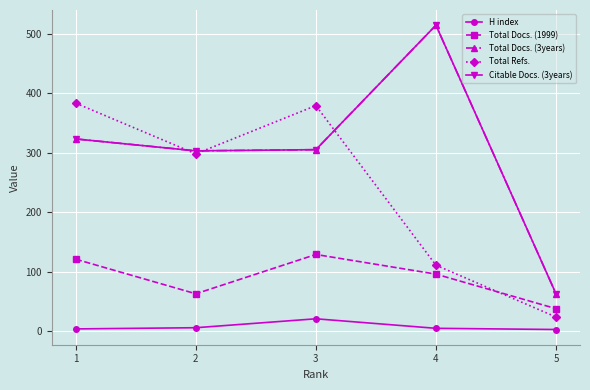

List the labels in order of Citable Docs. (3years) value, smallest first.

5, 2, 3, 1, 4